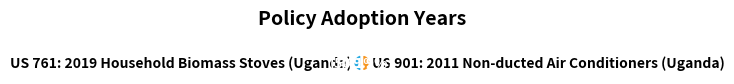

The US 901: 2011 Non-ducted Air Conditioners (Uganda) slice represents 50% of the pie. True or false?

True